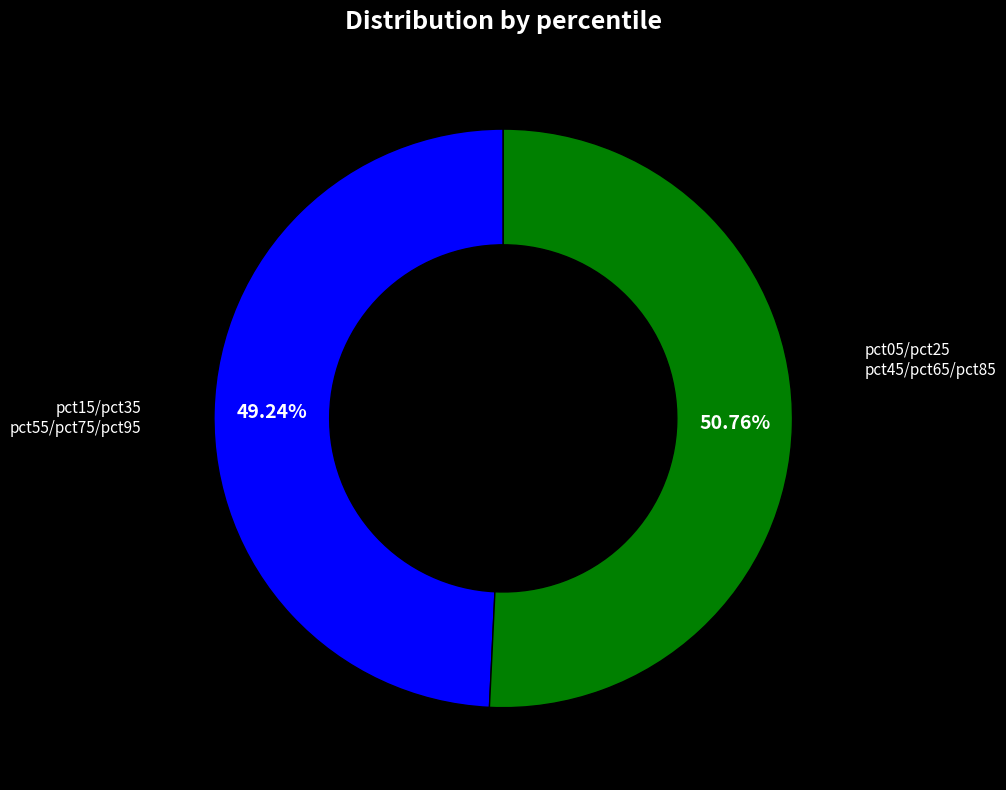

Is there any slice that represents more than half of the pie?

Yes